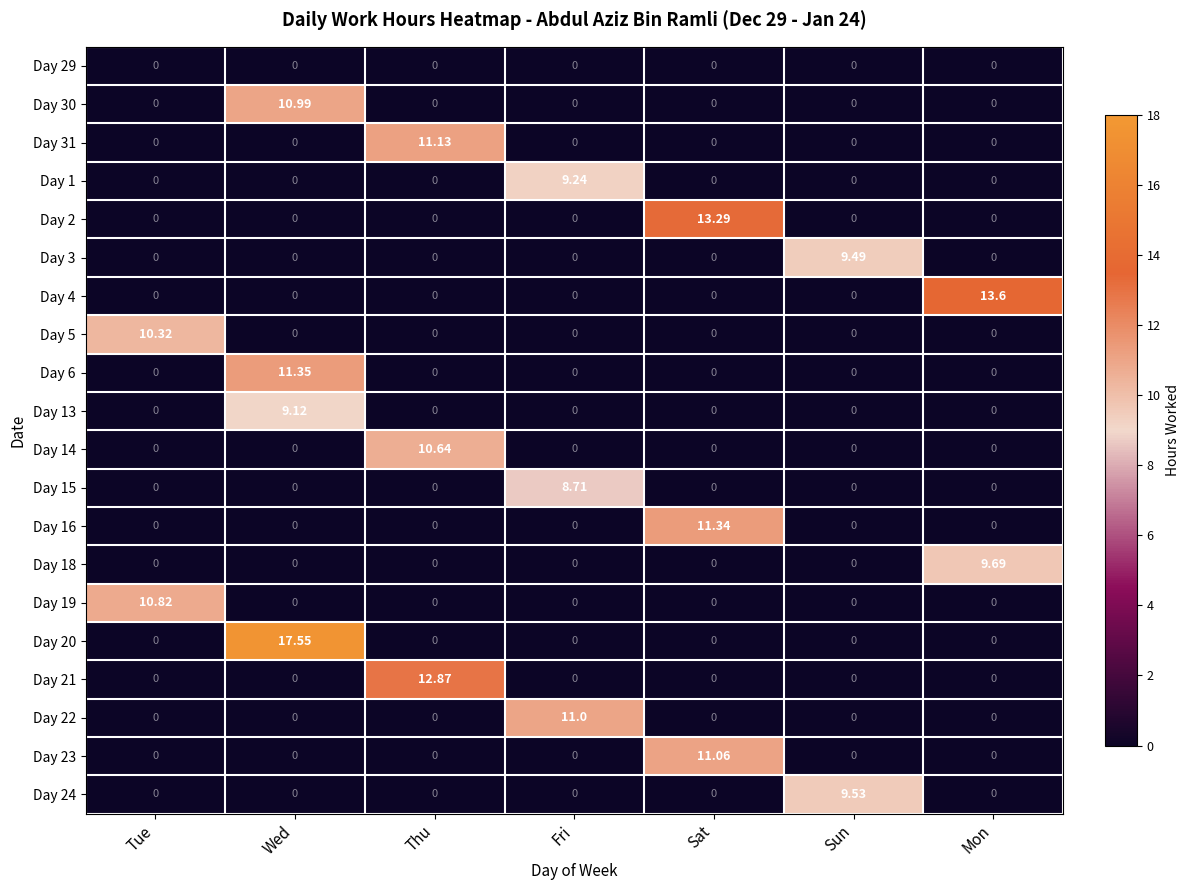

How many values in the Day 30 series exceed 0?

1